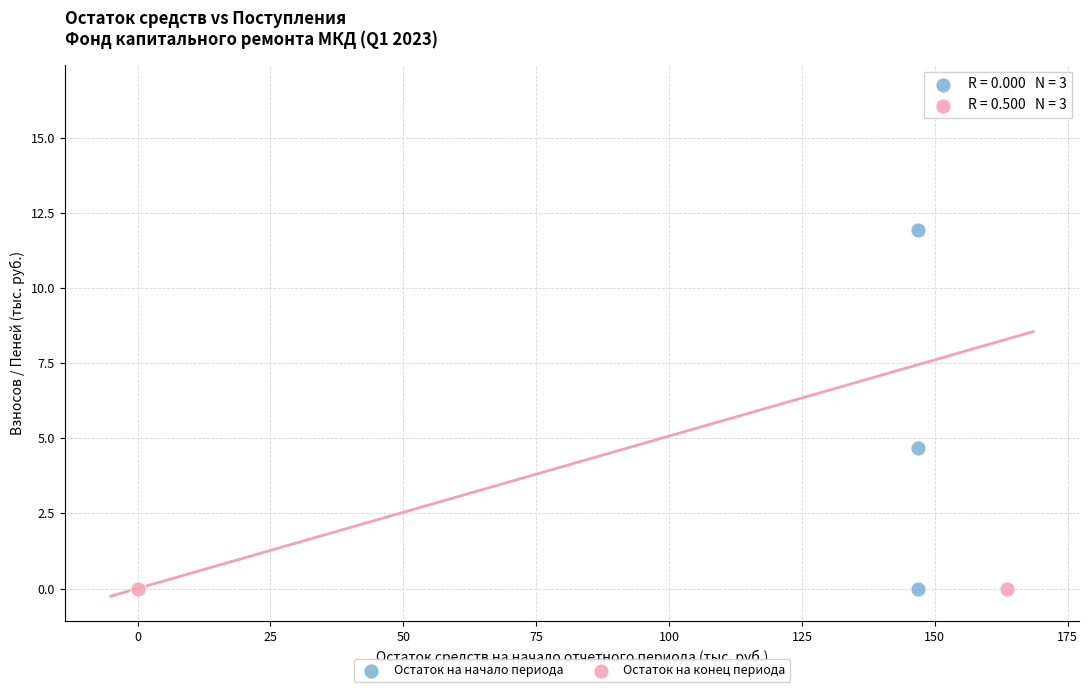

Which series has the widest spread of Y values?

Остаток на конец периода